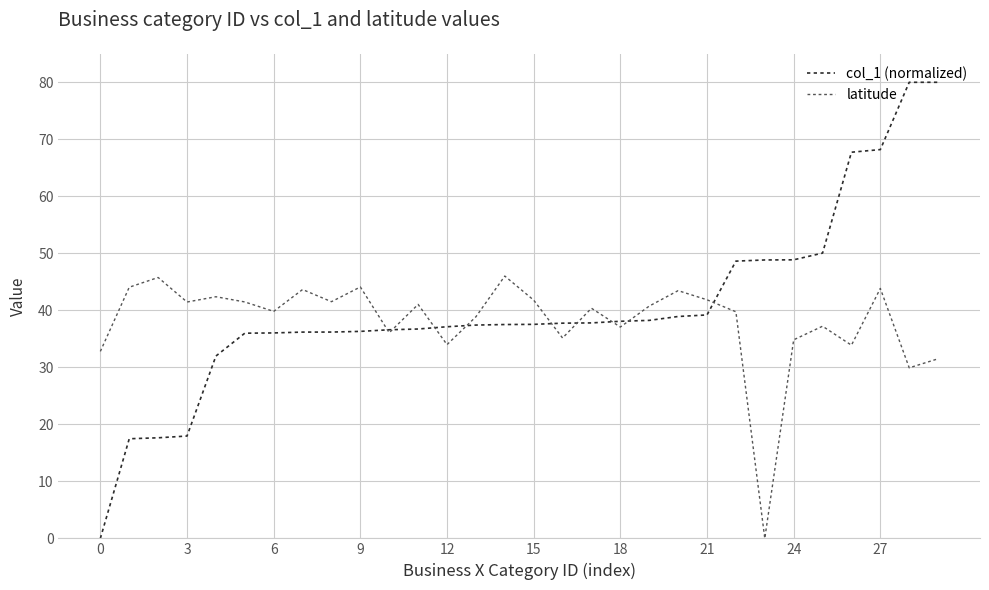

What is the maximum value for col_1 (normalized)?

80.0